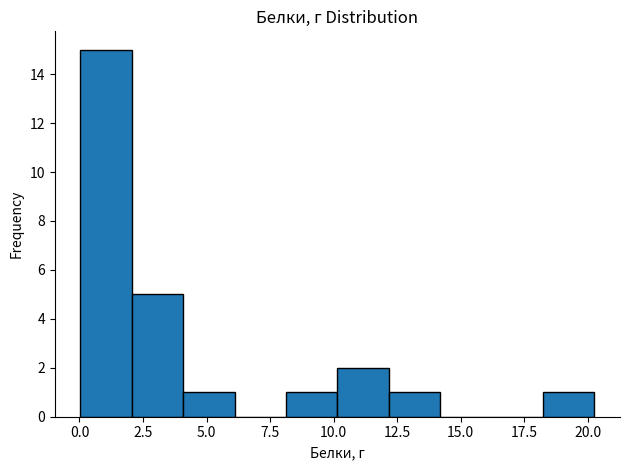

Reading left to right, list every bar in this chart as the range it spans on the x-axis followed by its height. Neither the bar edges nor the heights are printed on the chart, so give them approximately, as read against the axes.

0.0 to 2.0: 15
2.0 to 4.0: 5
4.0 to 6.0: 1
6.0 to 8.0: 0
8.0 to 10.0: 1
10.0 to 12.0: 2
12.0 to 14.0: 1
14.0 to 16.0: 0
16.0 to 18.0: 0
18.0 to 20.5: 1